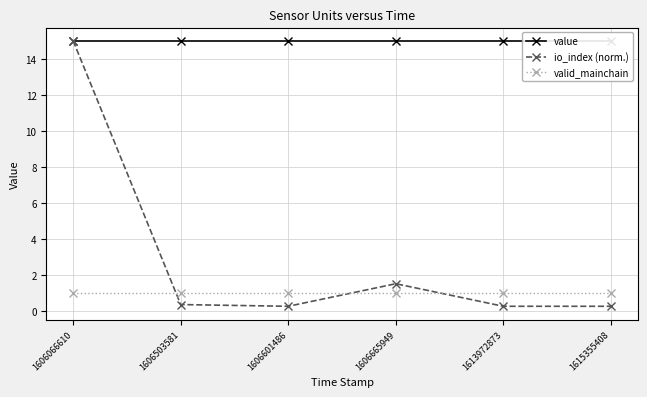

List the labels in order of value value, largest first.

1606066610, 1606503581, 1606601486, 1606665949, 1613972873, 1615355408